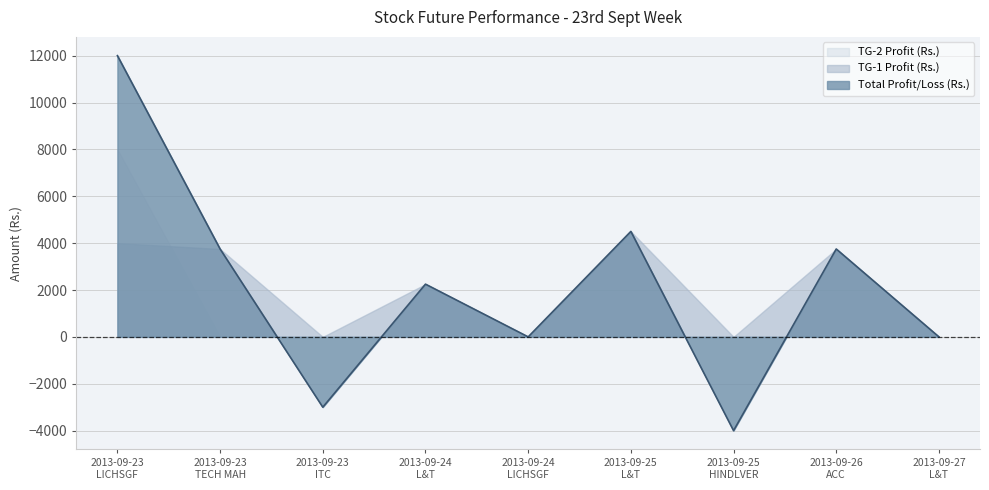

Which series has the largest total across all categories?

Total Profit/Loss (Rs.)